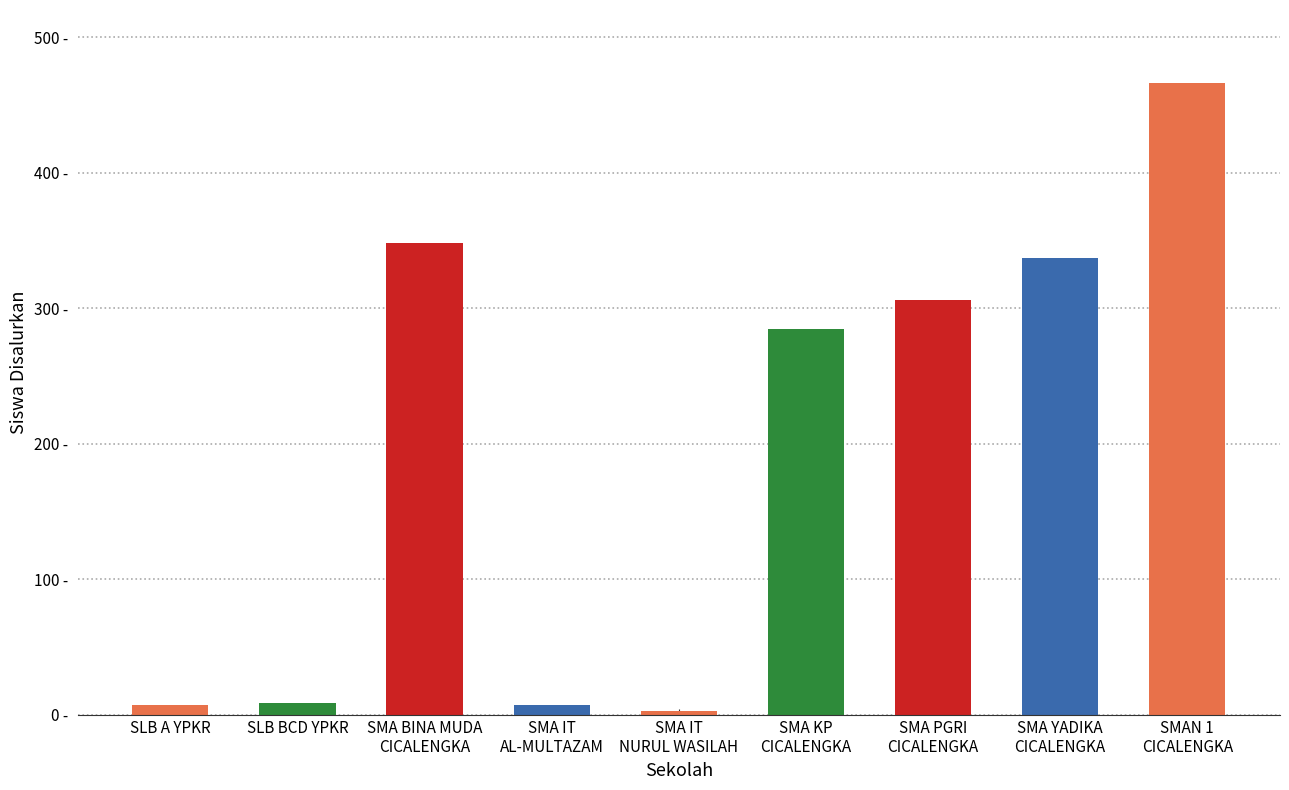

What position from the right is SMA YADIKA
CICALENGKA?

2